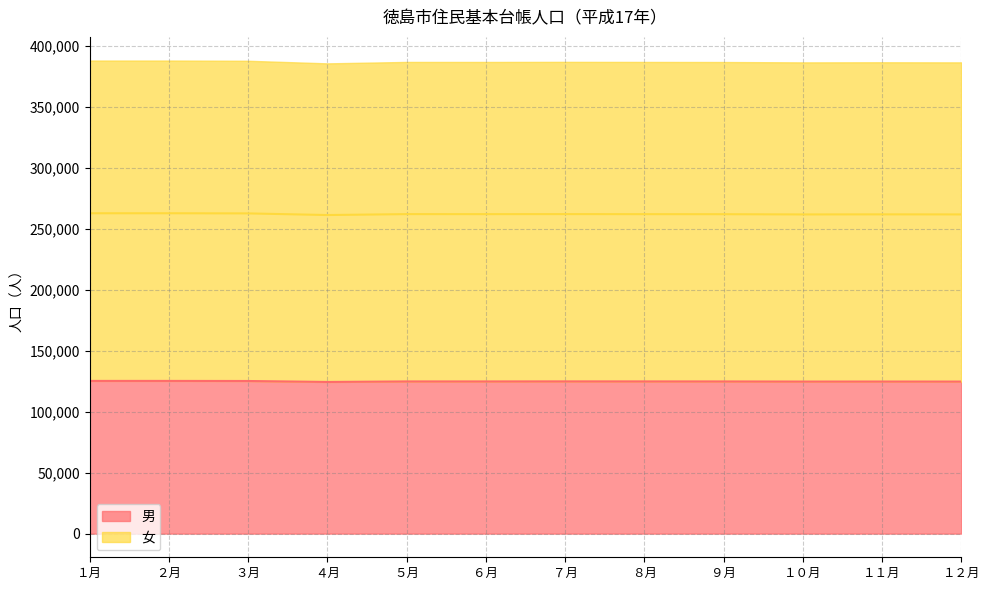

What is the label of the 9th point from the left?

９月